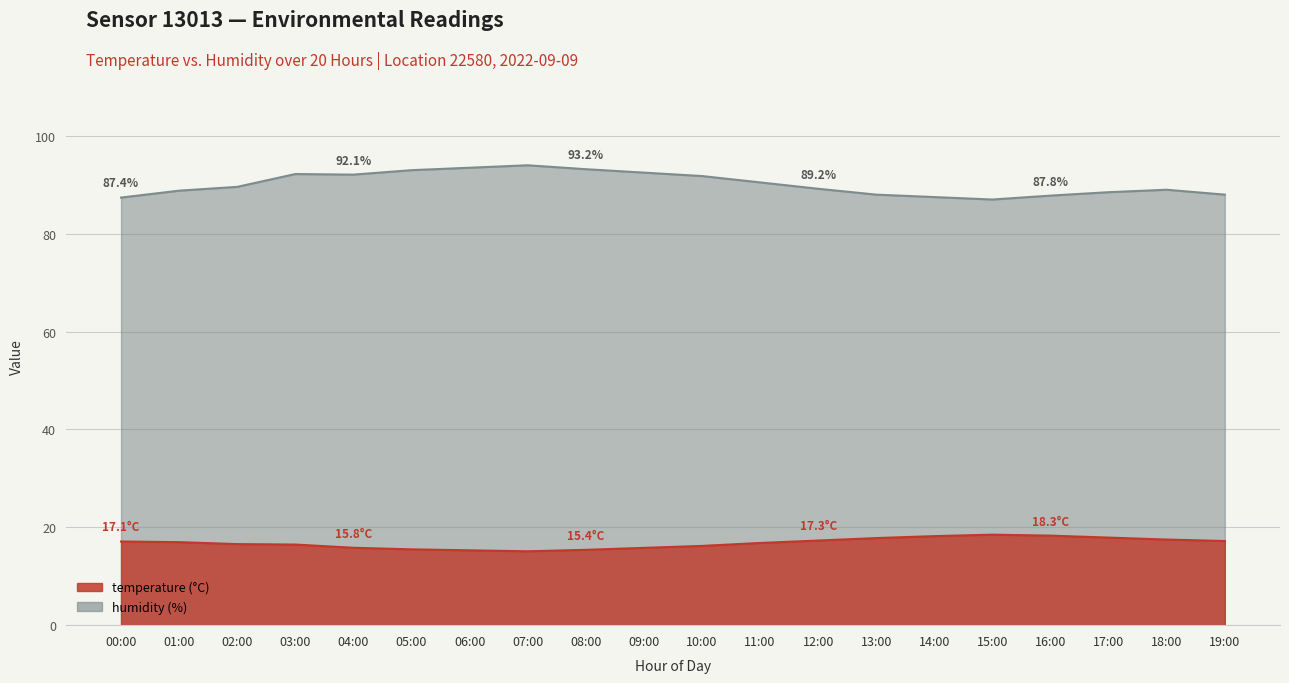

What position from the right is 02:00?

18